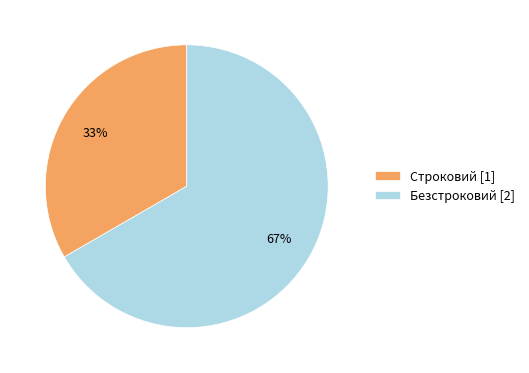

Which category has the smallest portion of the pie?

Строковий